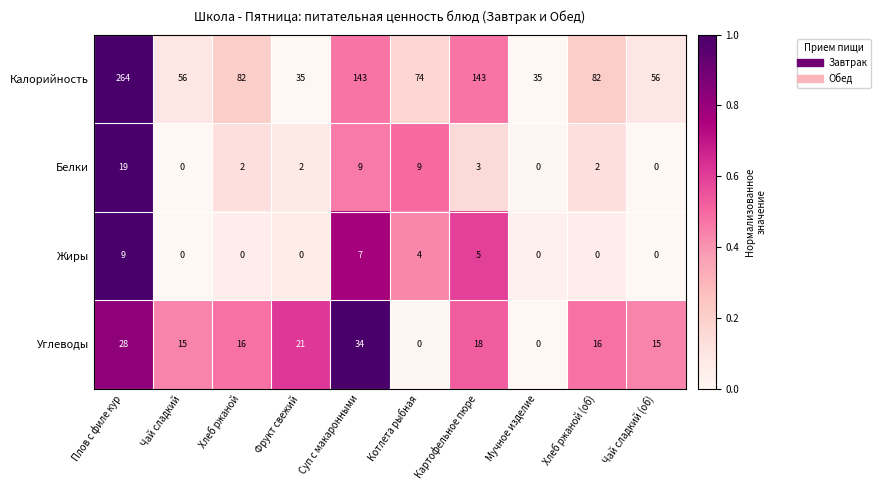

What is the average value of the Углеводы series?

16